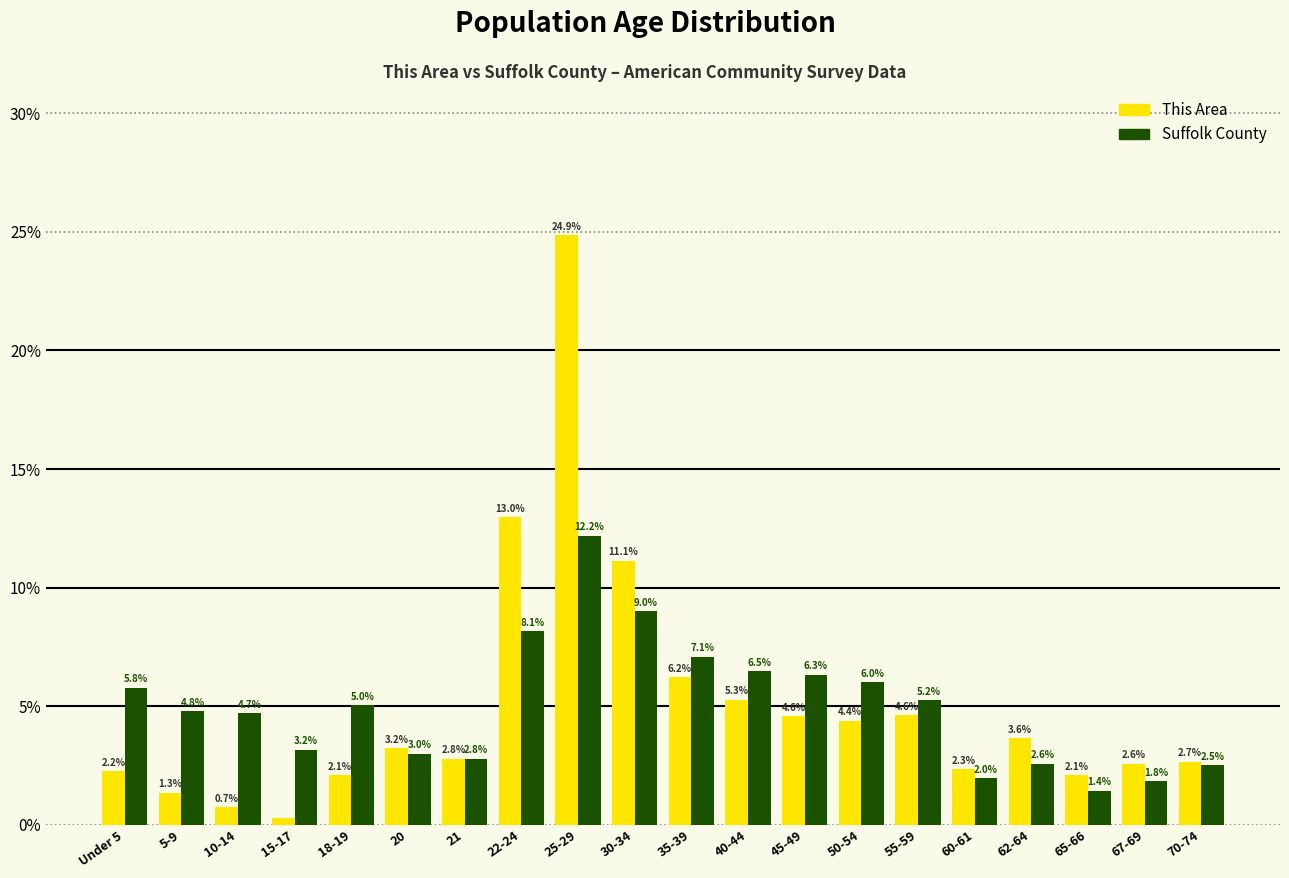

Is it true that Suffolk County equals 5.8 at Under 5?

True